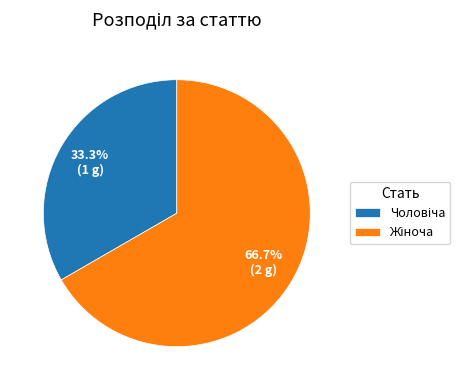

Does any single category account for the majority?

Yes